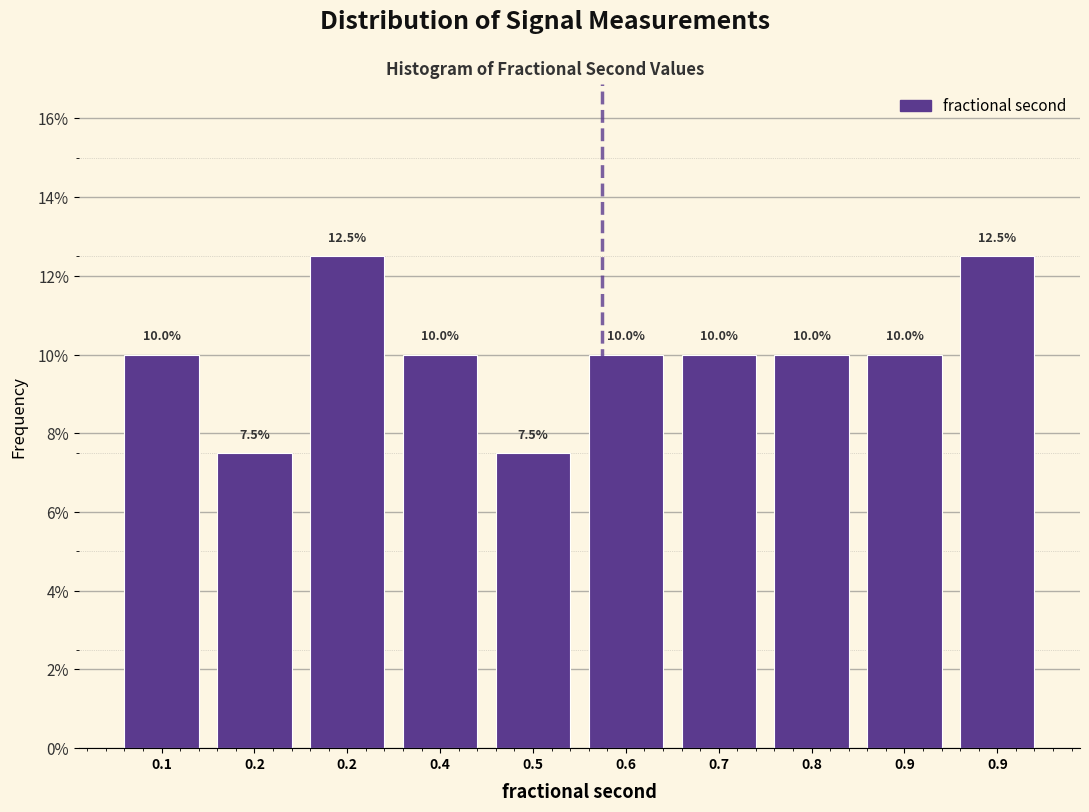

How many series are shown in this chart?

1